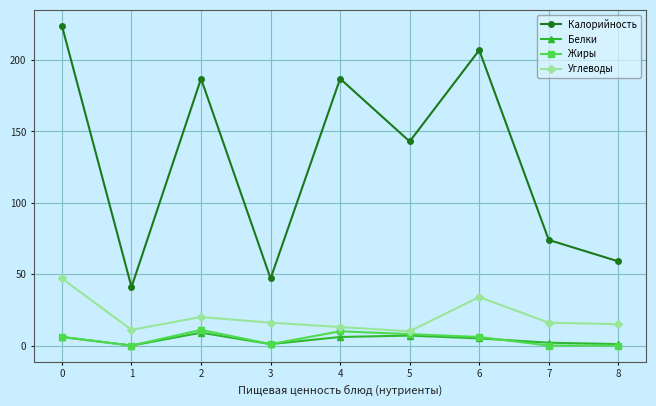

How many interior local peaks does the Жиры series have?

2